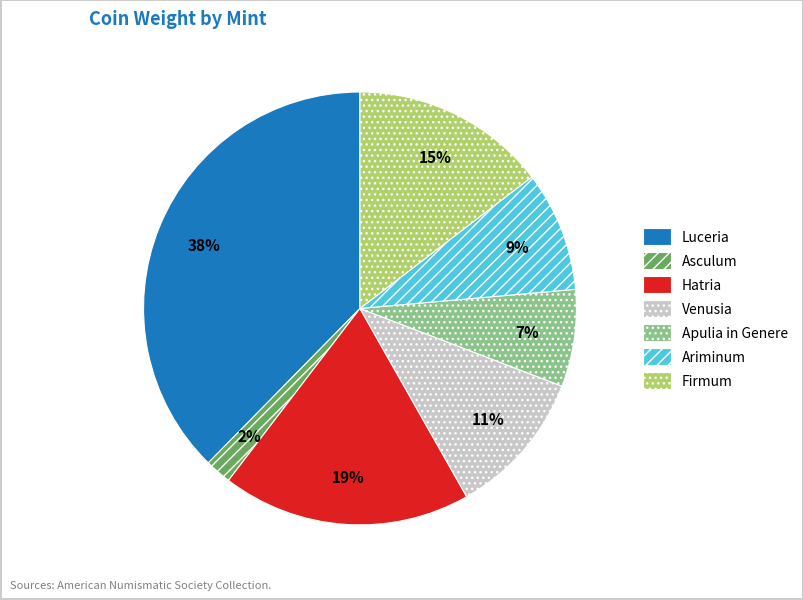

Which category has the biggest portion of the pie?

Luceria